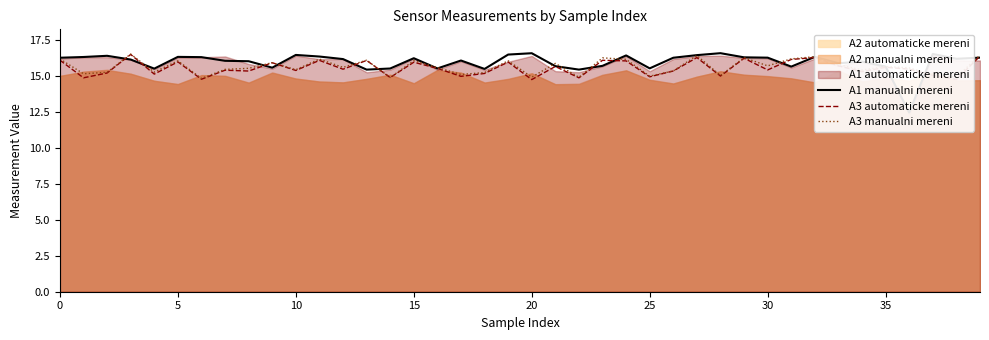

What is the sum of all A3 manualni mereni values?

626.9